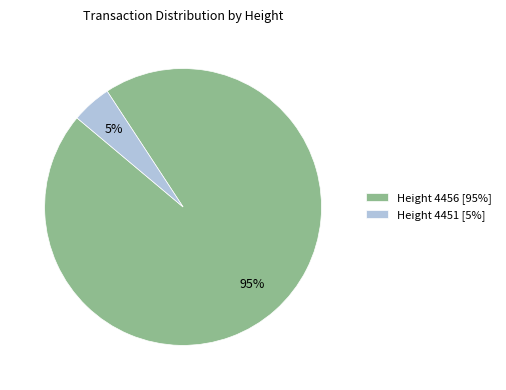

To the nearest percent, what is the combined percentage of Height 4451 [5%] and Height 4456 [95%]?

100%